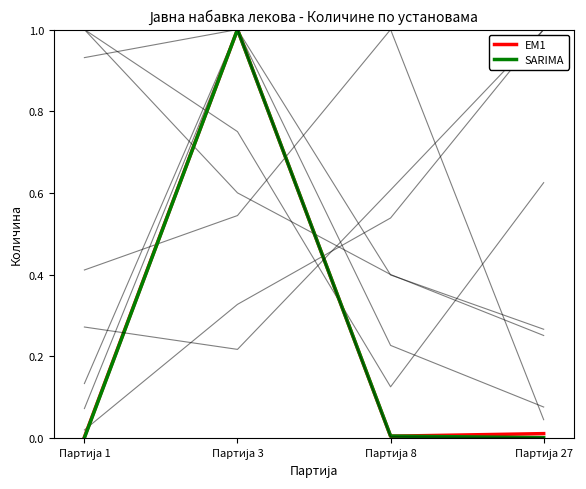

True or false: Инсти2 has a value of 0.0 at Партија 1.

True